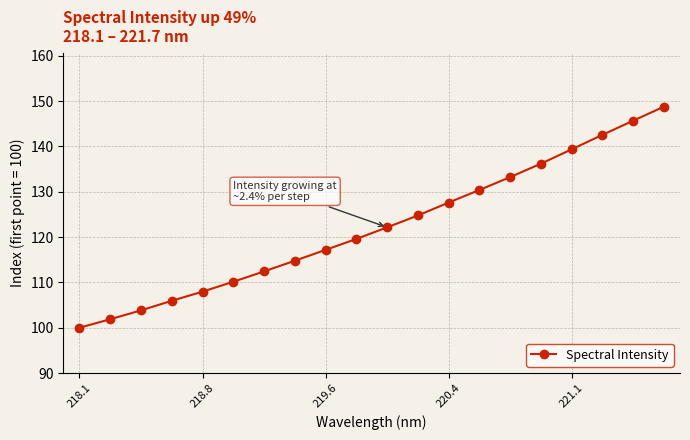

True or false: the data has more than 0 interior local peaks.

False